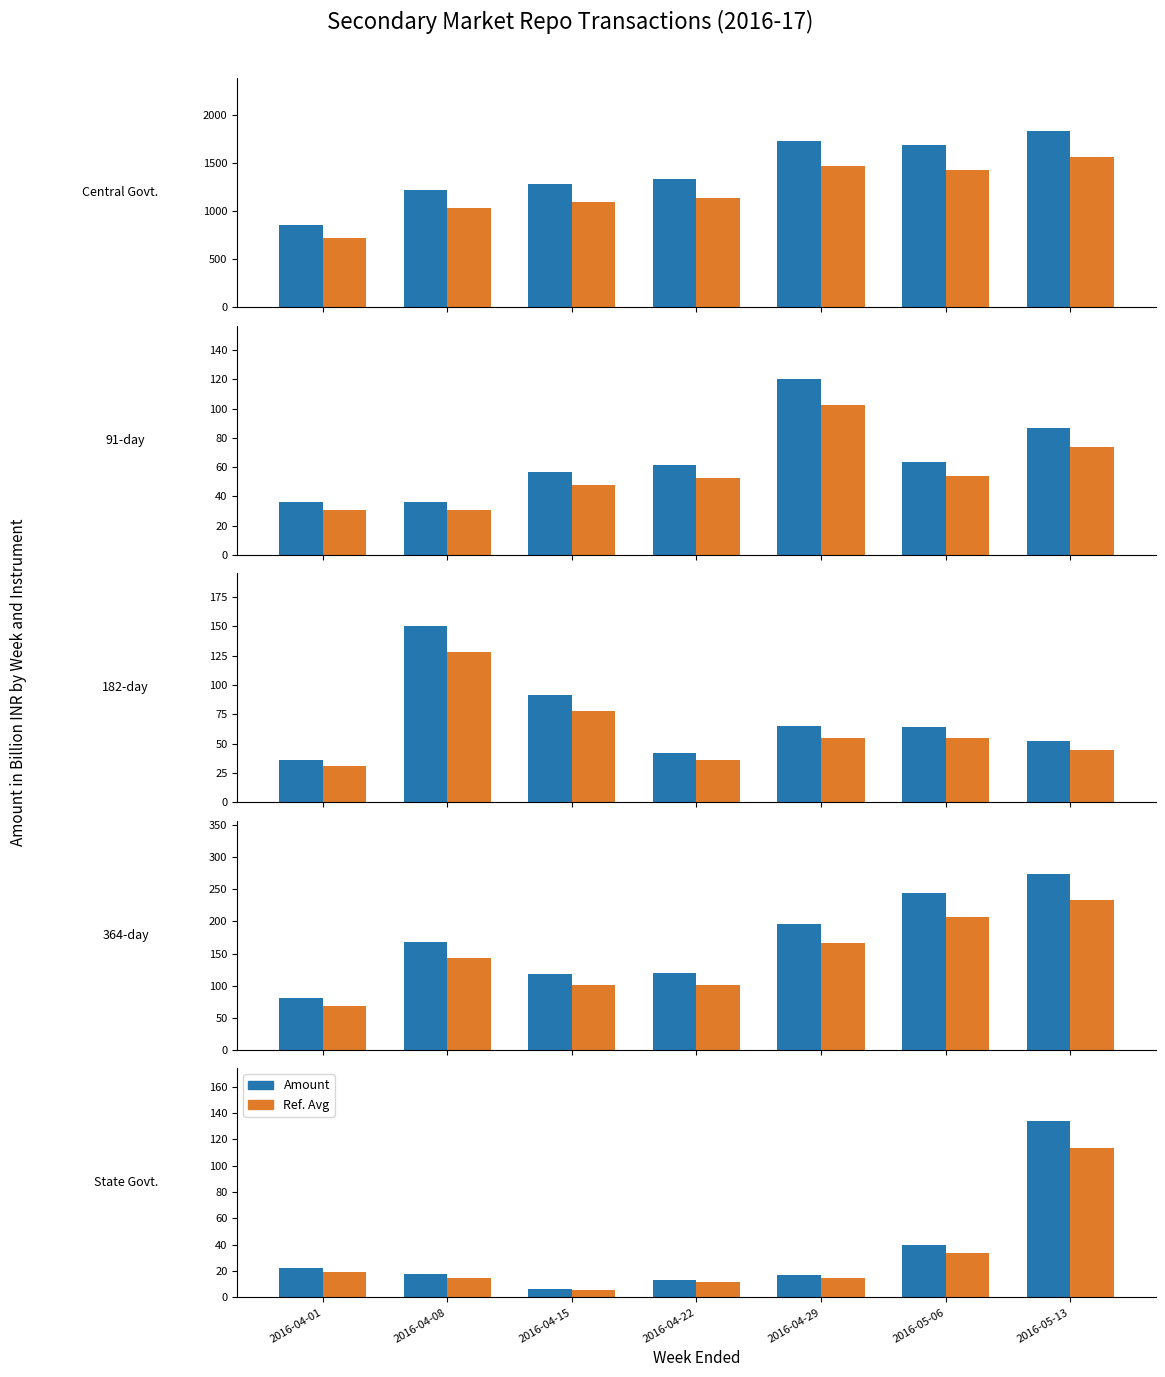

What is the average value of the Amount series?

35.8